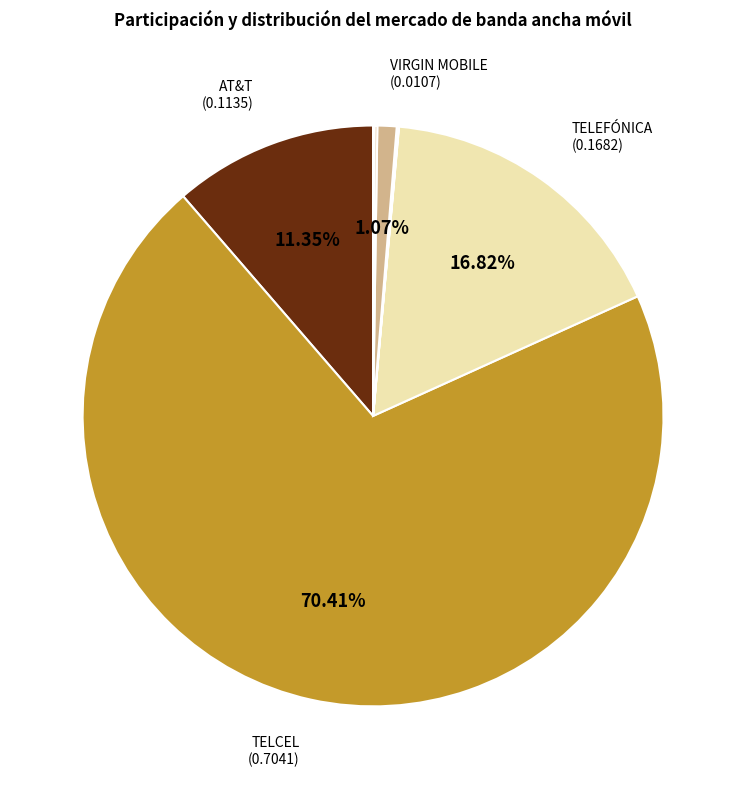

What is the largest slice in the pie chart?

TELCEL